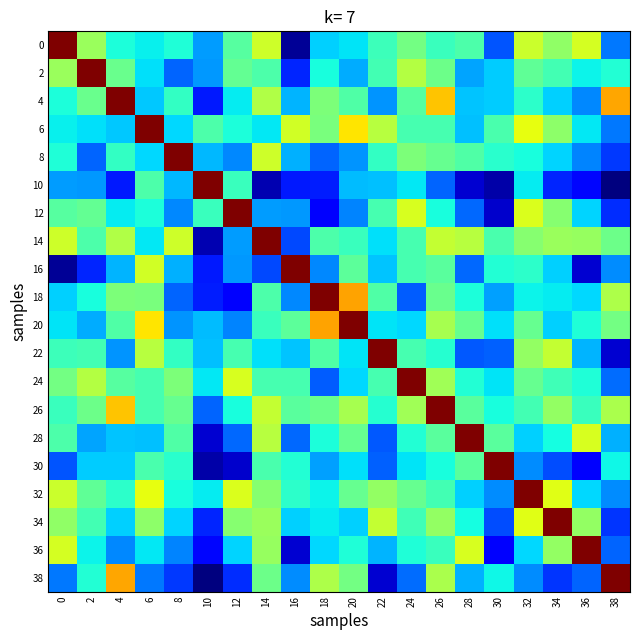

What is the difference between the highest and lowest values at 20?

7.7